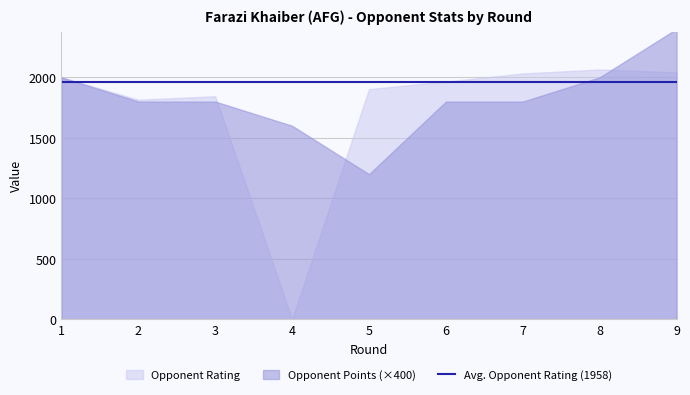

True or false: Opponent Rating has a value of 2041.0 at 9.

True